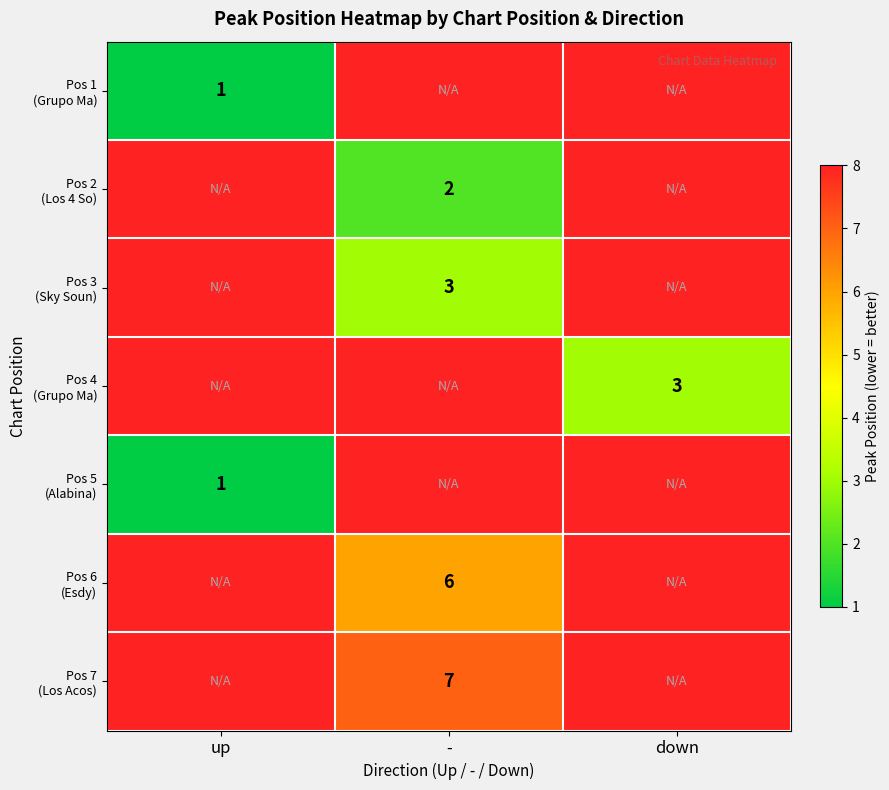

Is the value of Pos 1 (Grupo Ma) at - greater than the value of Pos 4 (Grupo Ma) at -?

No